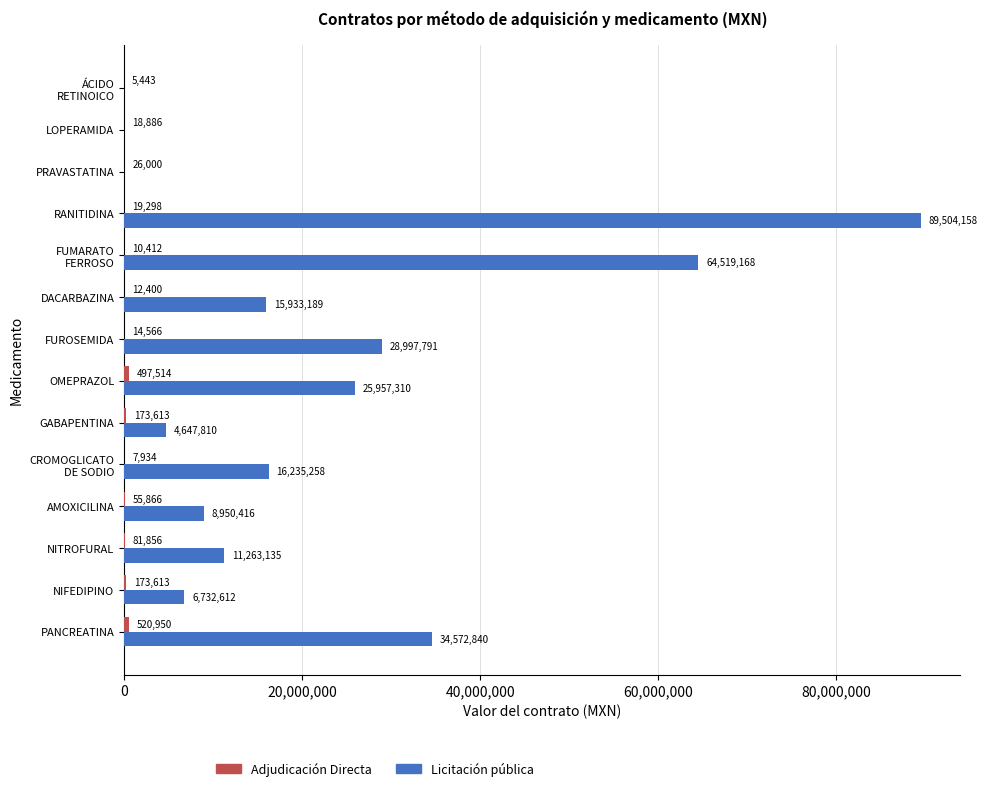

The value of Licitación pública at LOPERAMIDA is 0.0. True or false?

True